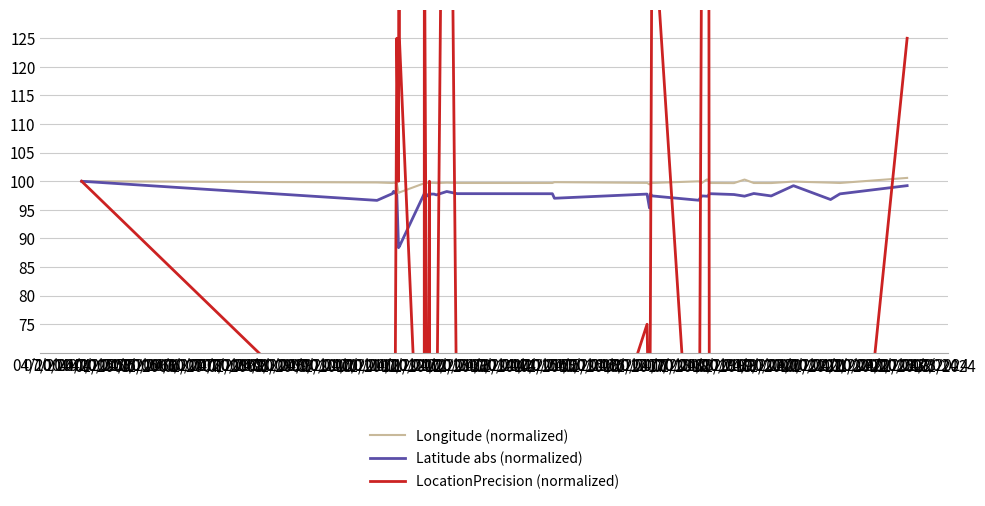

How many lines are shown in the chart?

3